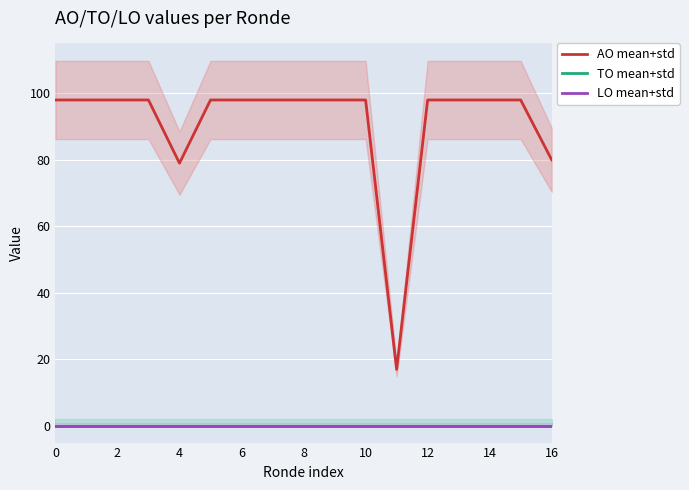

Is it true that LO mean+std equals 0 at 8?

True